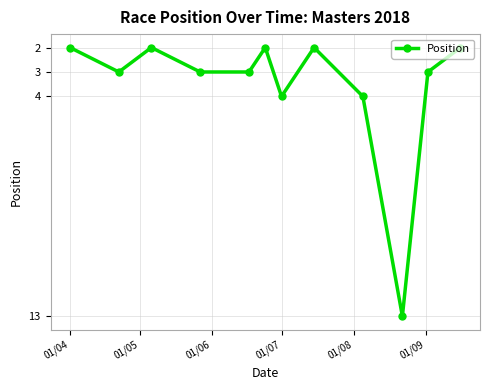

What is the smallest value displayed?

2